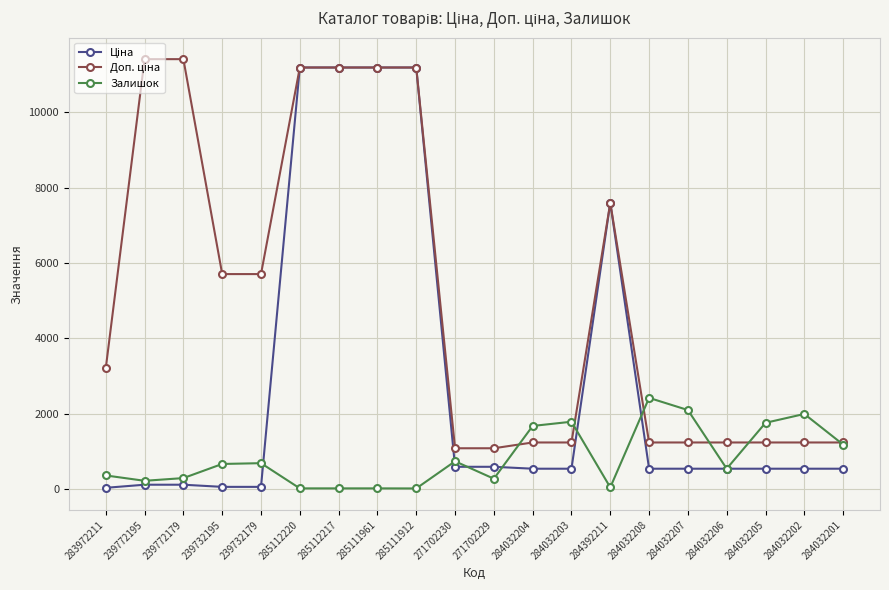

How many values in the Залишок series are below 665?

10